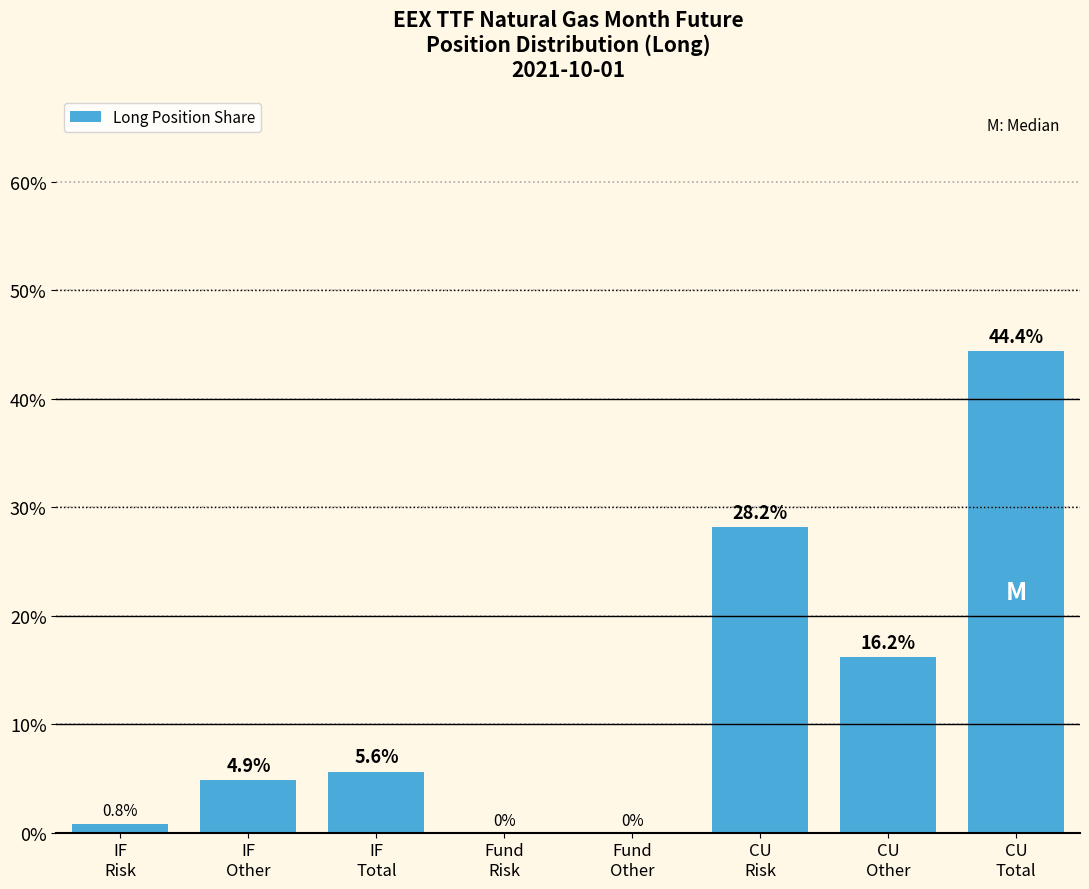

What is the maximum value shown in the chart?

44.4